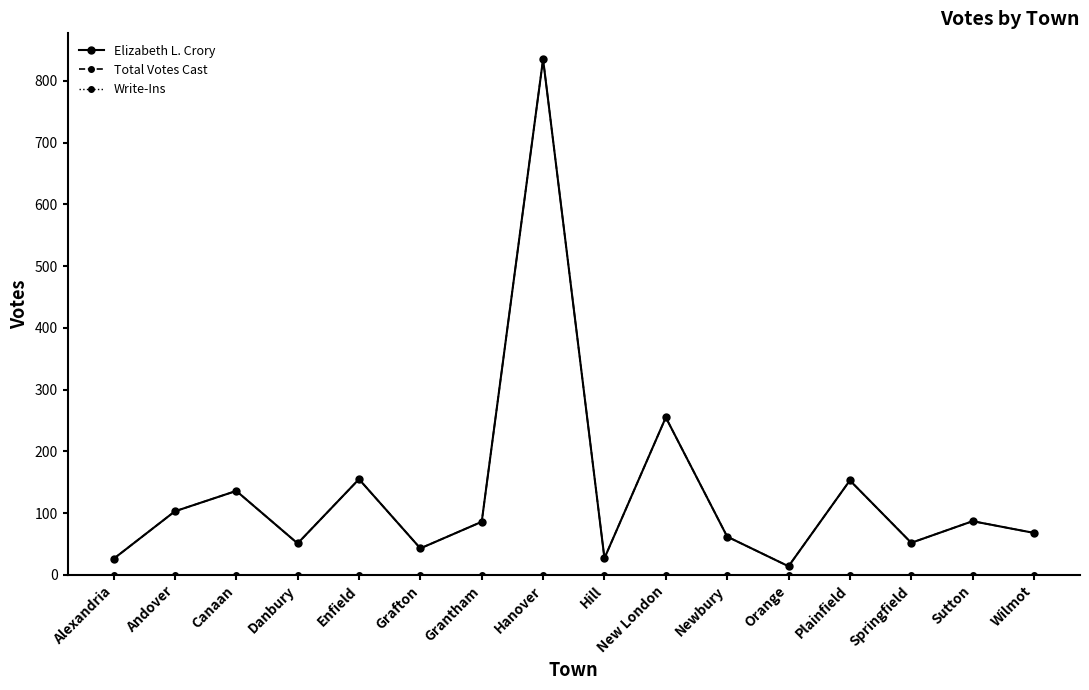

Does the chart have visible grid lines?

No